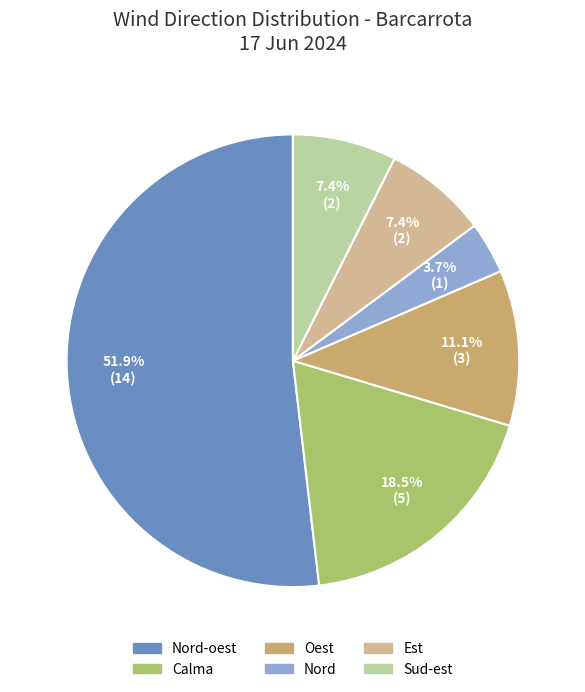

To the nearest percent, what is the average slice percentage?

17%